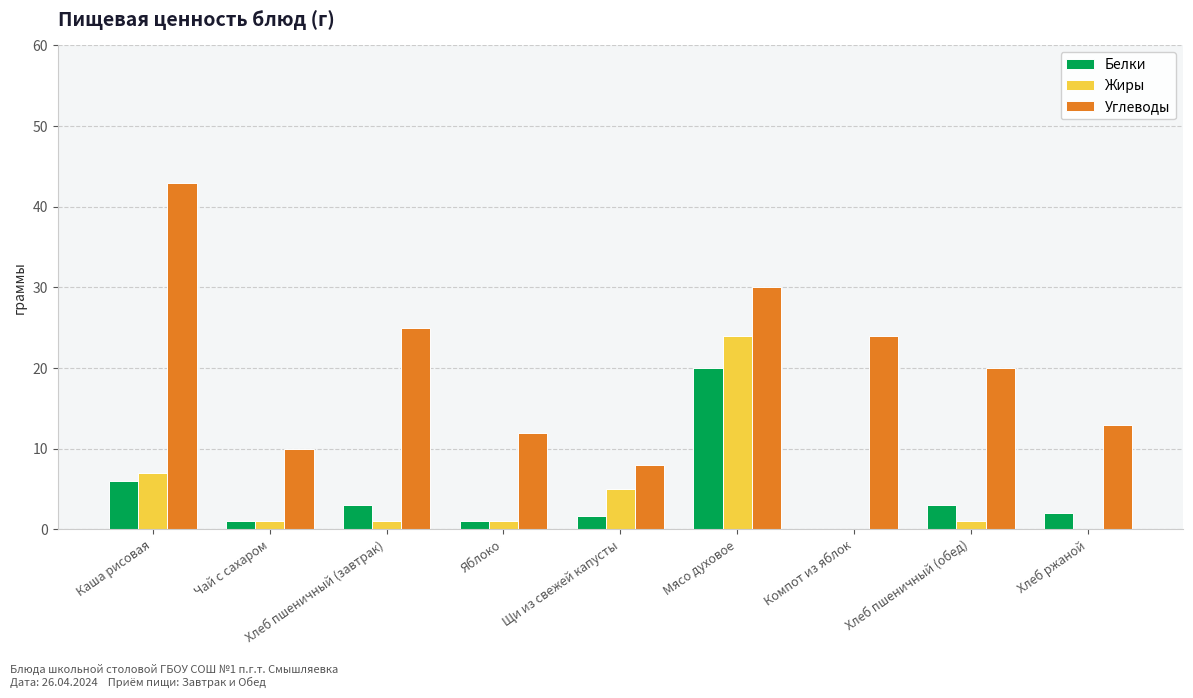

At which label is Жиры closest to 12?

Каша рисовая